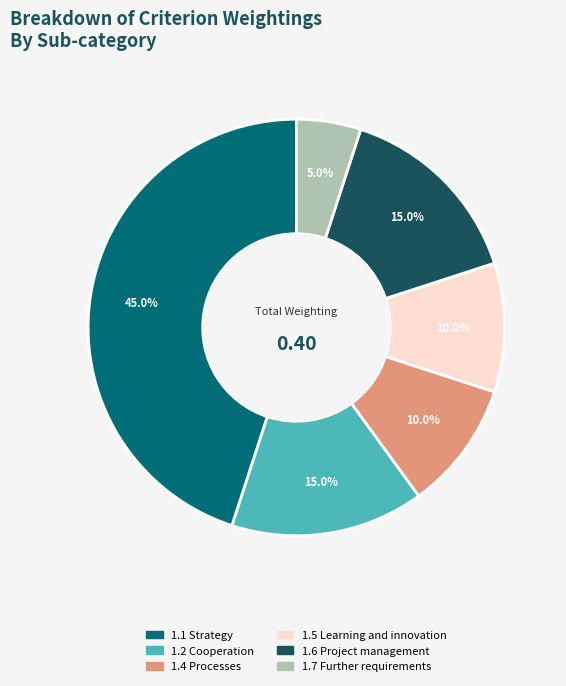

Is there a majority slice in this chart?

No